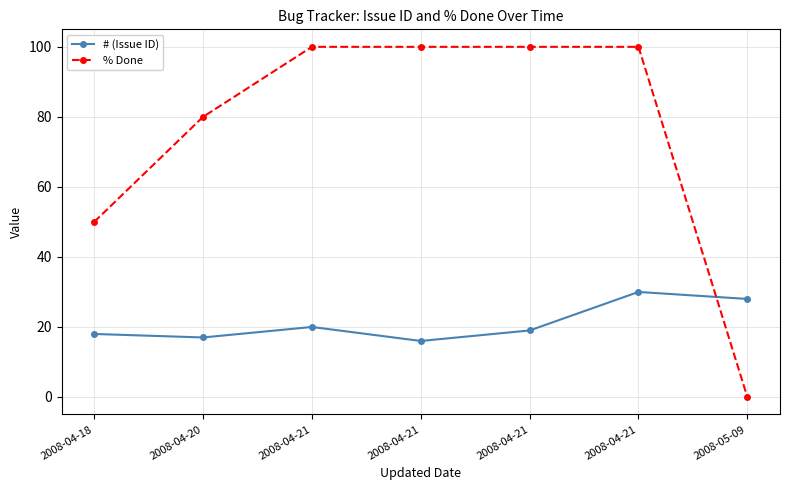

What are all the series names shown in the legend?

# (Issue ID), % Done